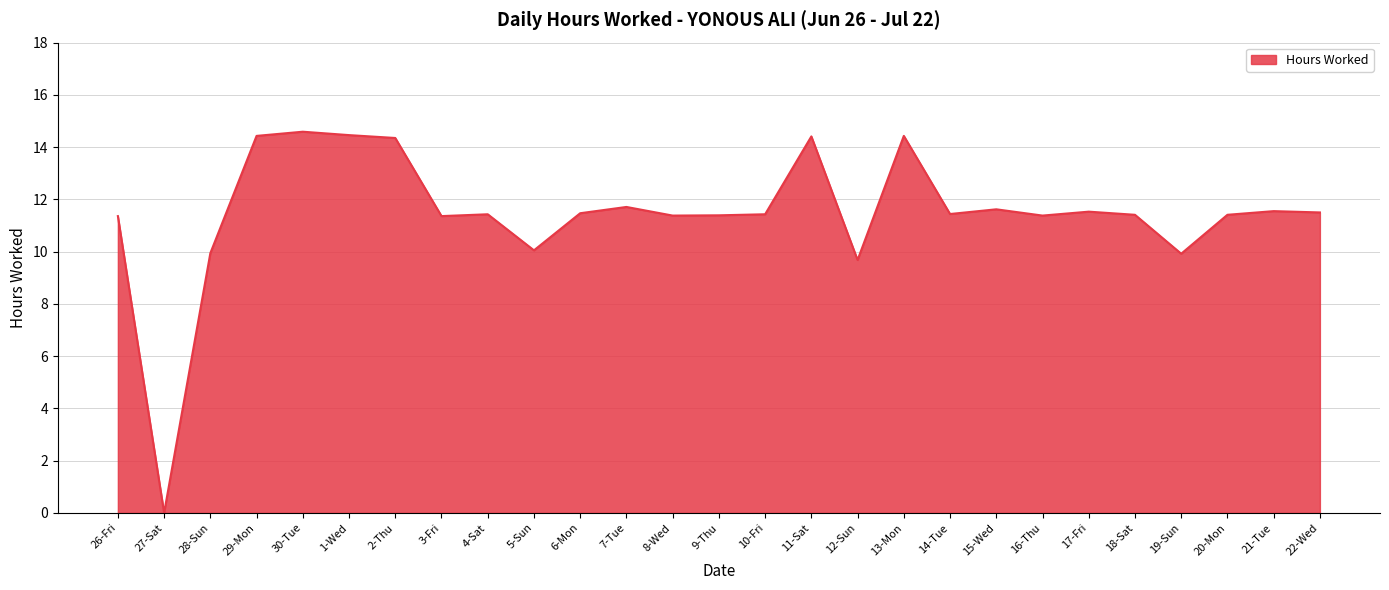

What is the sum of all values?

309.6